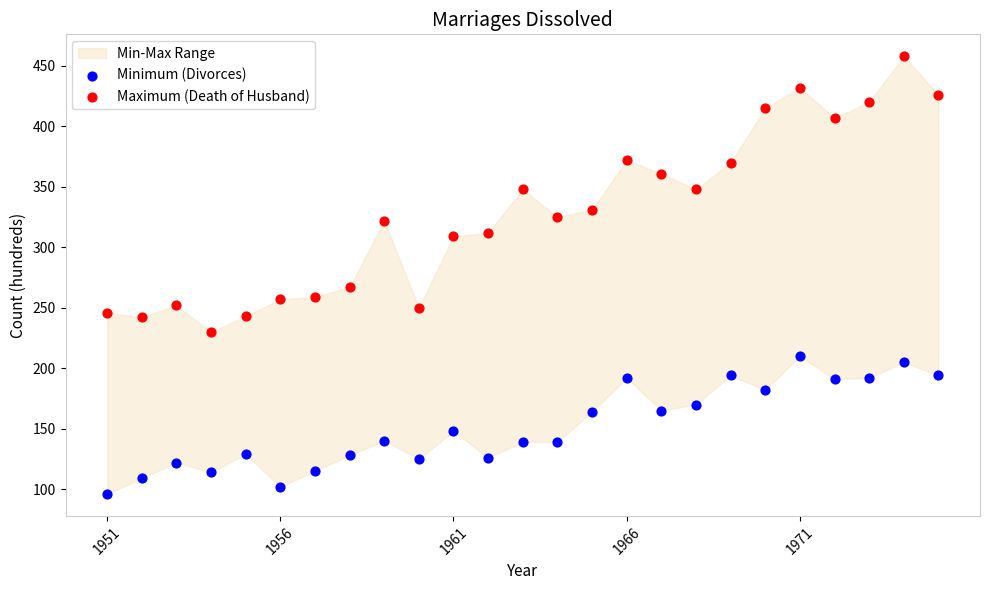

Which series reaches the maximum Y coordinate?

Maximum (Death of Husband)